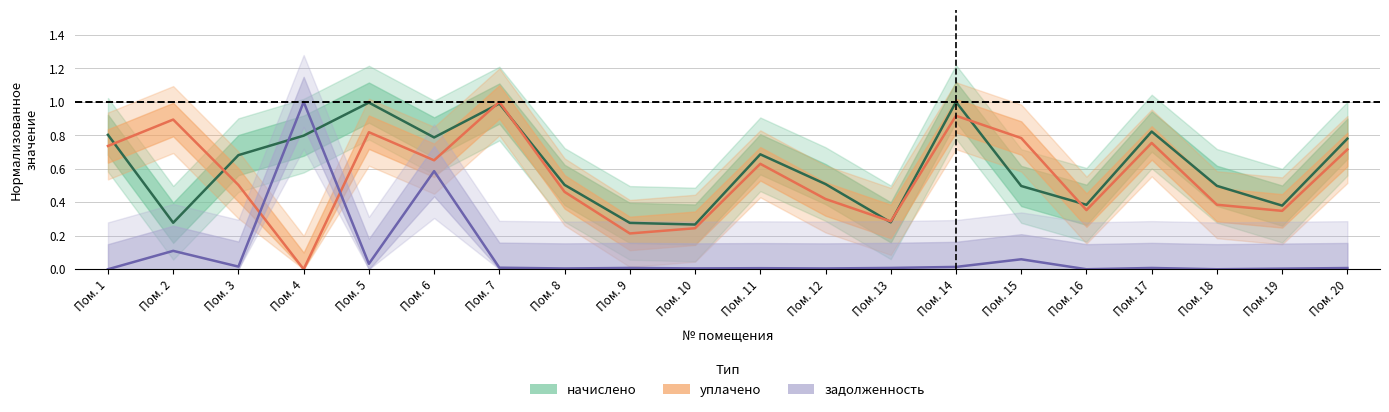

List the series in order of their peak value, lowest first.

задолженность, начислено, уплачено